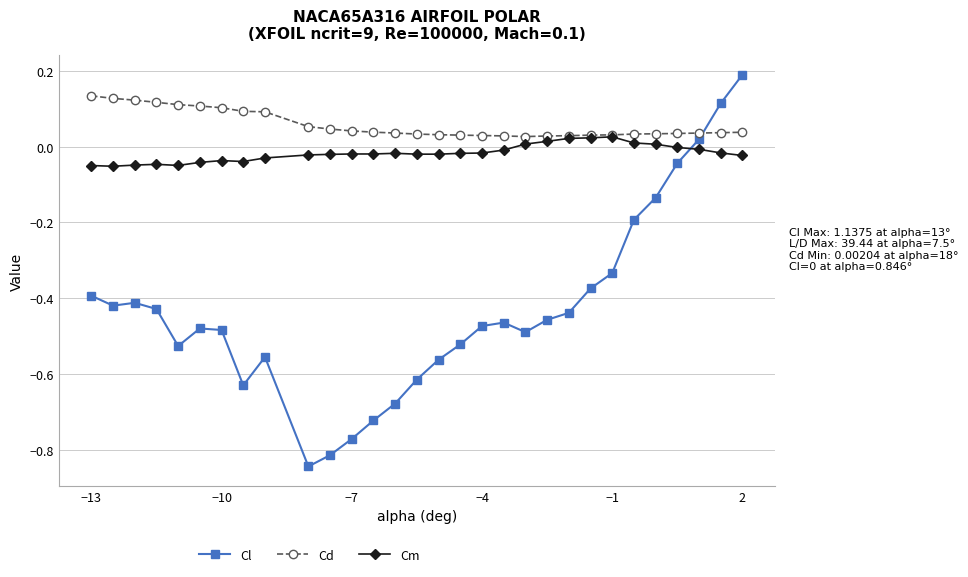

True or false: Cl and Cd intersect in this chart.

True